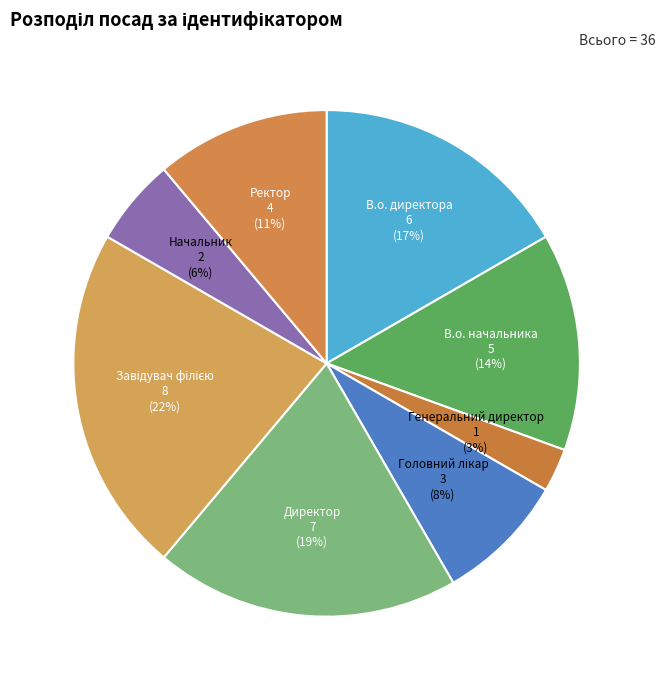

How many segments does this pie chart have?

8